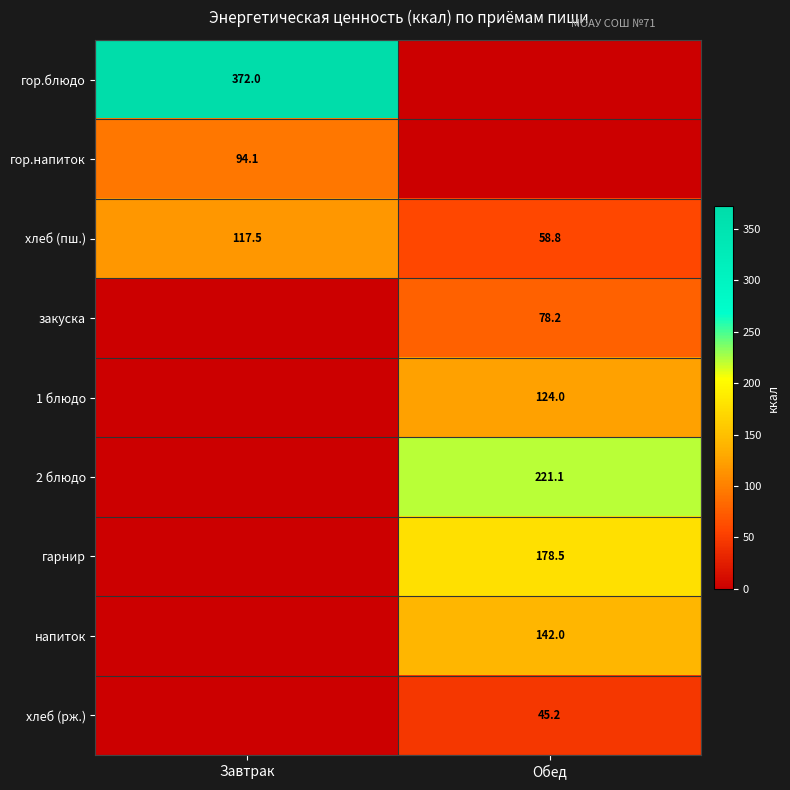

What is the sum of the хлеб (пш.) values at Обед and Завтрак?

176.3